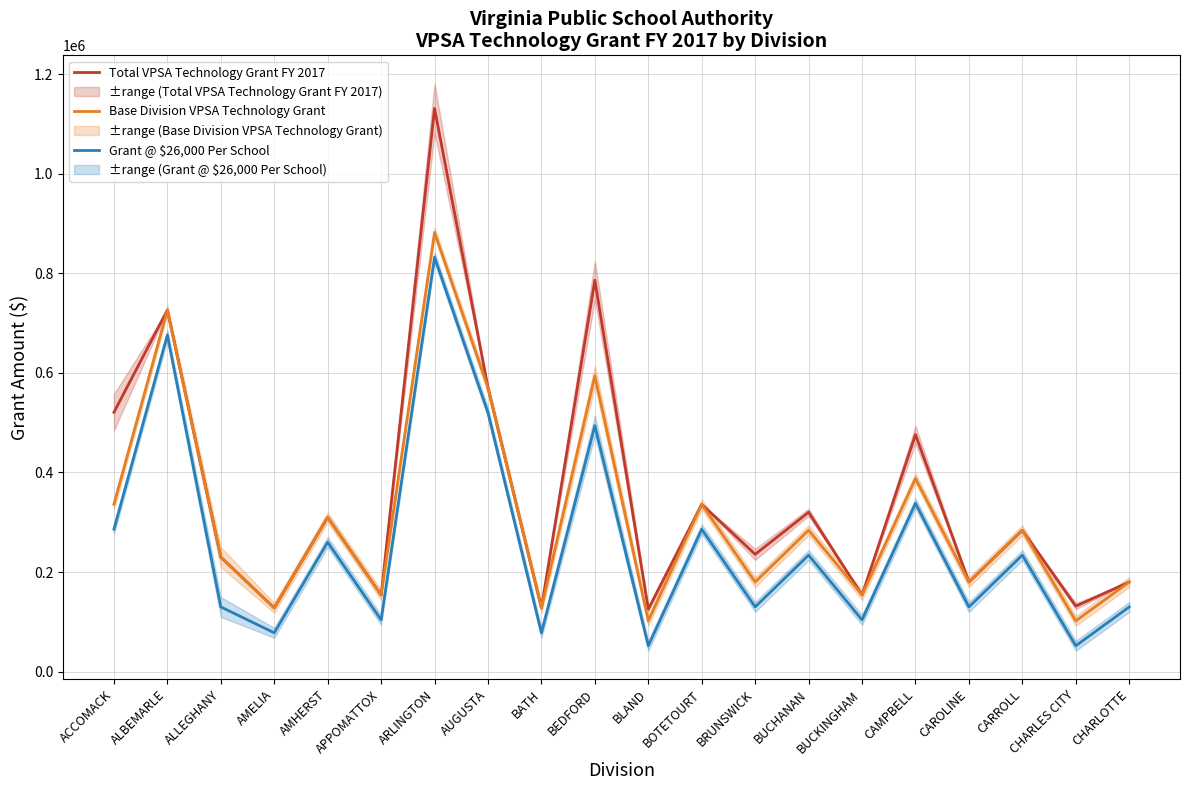

Rank the series by their maximum value, from highest to lowest.

Total VPSA Technology Grant FY 2017, Base Division VPSA Technology Grant, Grant @ $26,000 Per School